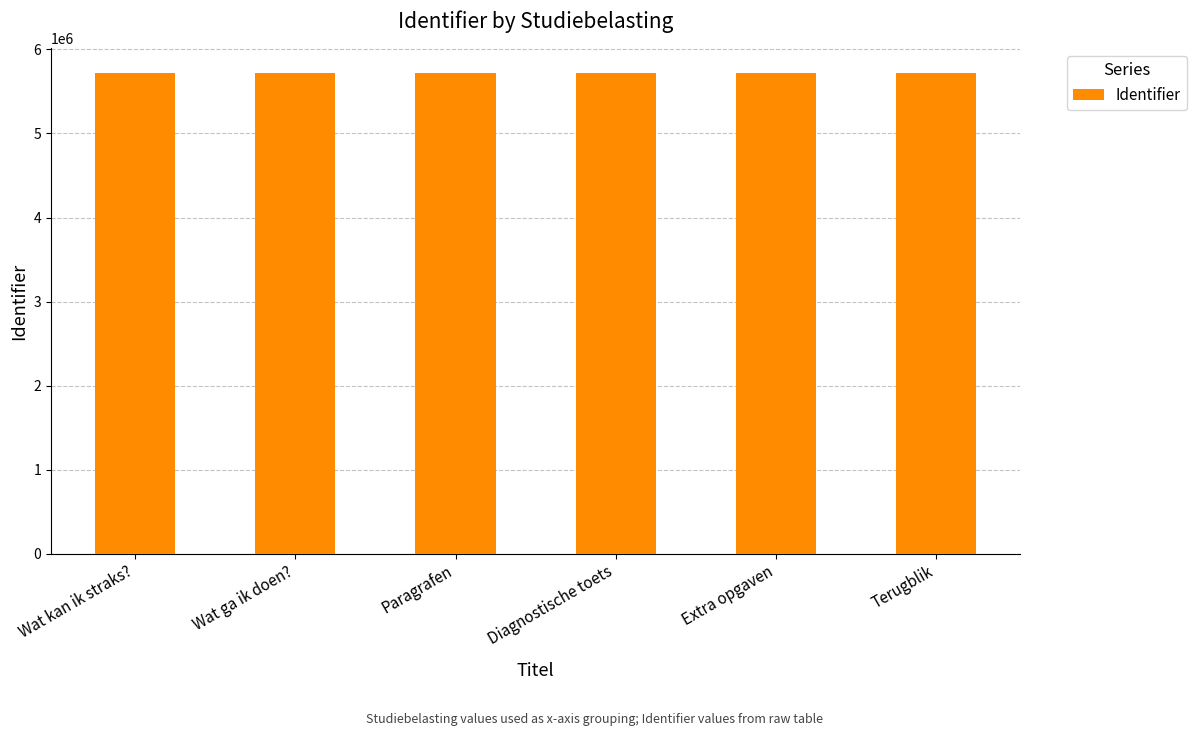

How many data points does each series have?

6